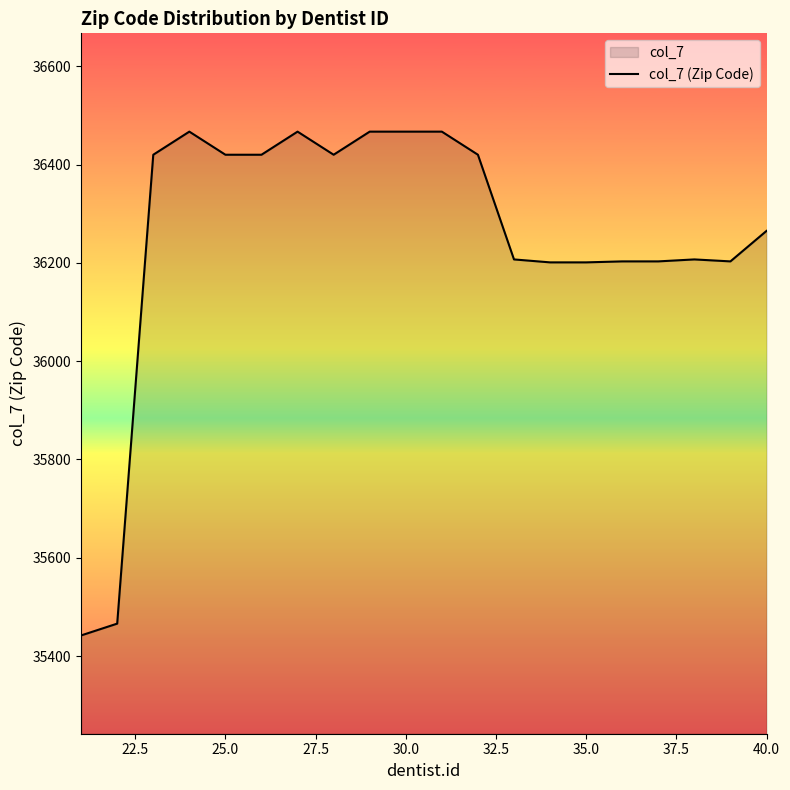

Is it true that the value at 35.0 is 36201?

True